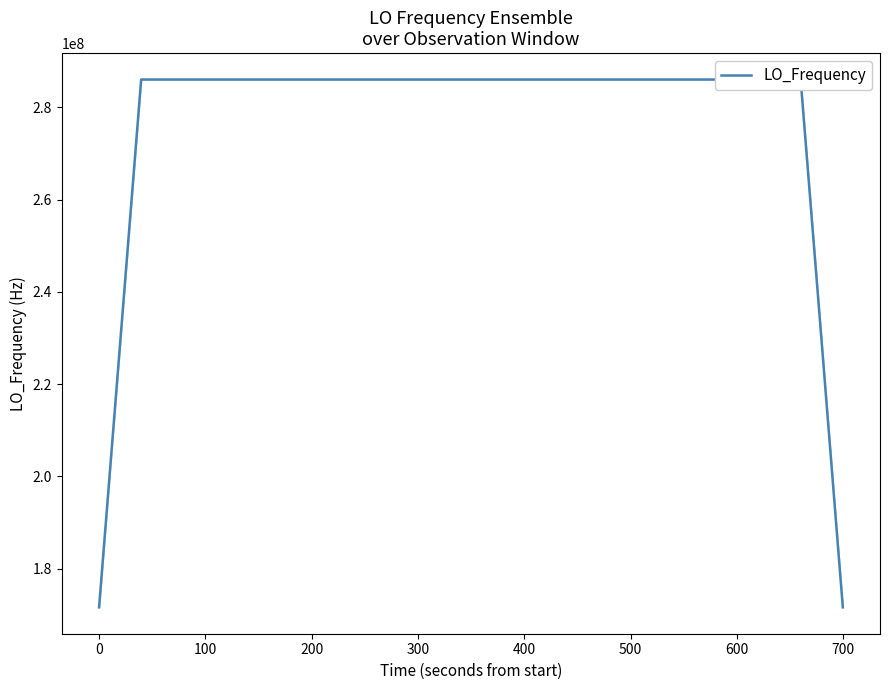

What is the difference between the second highest and second lowest values?

114418800.4